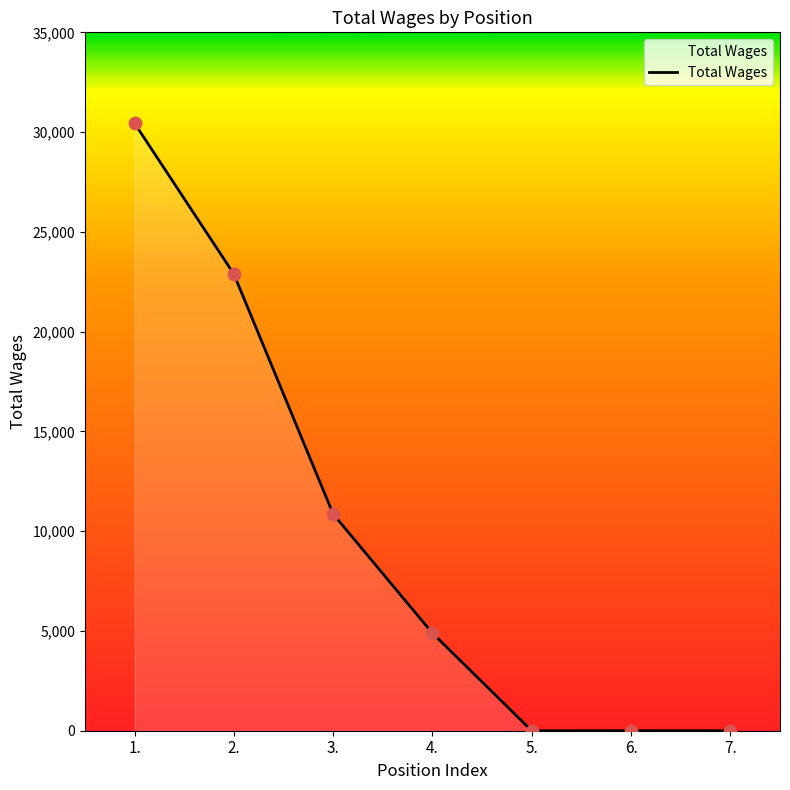

What is the ratio of the value at 4. to the value at 3.?

0.5